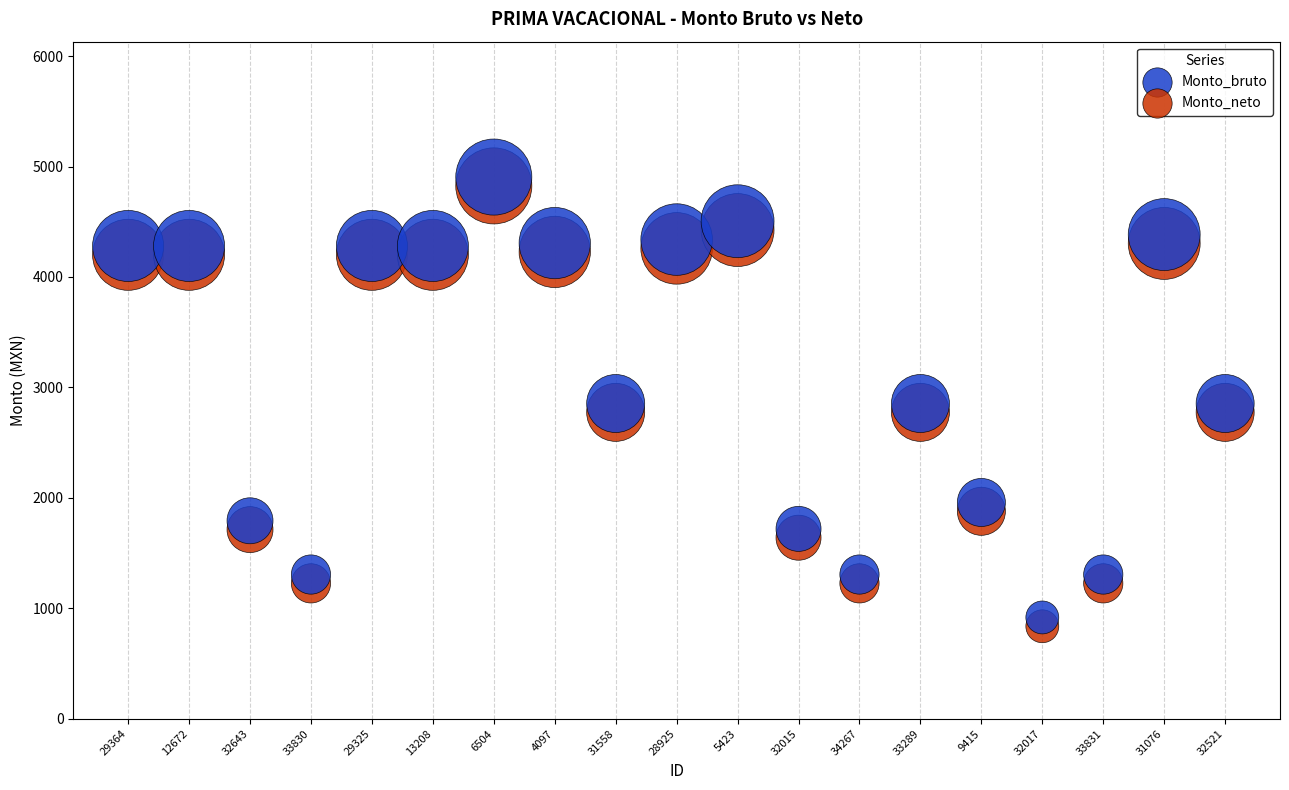

Across all data points, what is the range of Y values (max minus min)?

4068.5